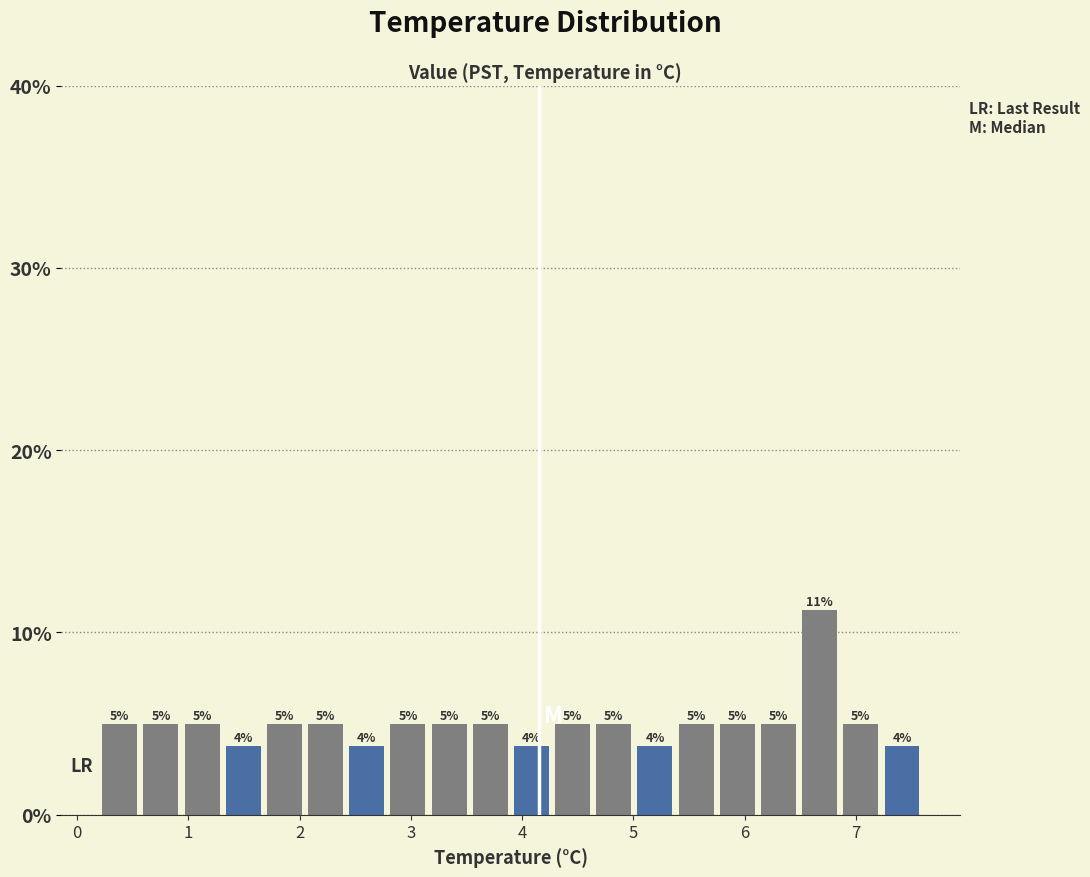

Read against the x-axis, roughly where is the centre of the tallest bar?

6.7